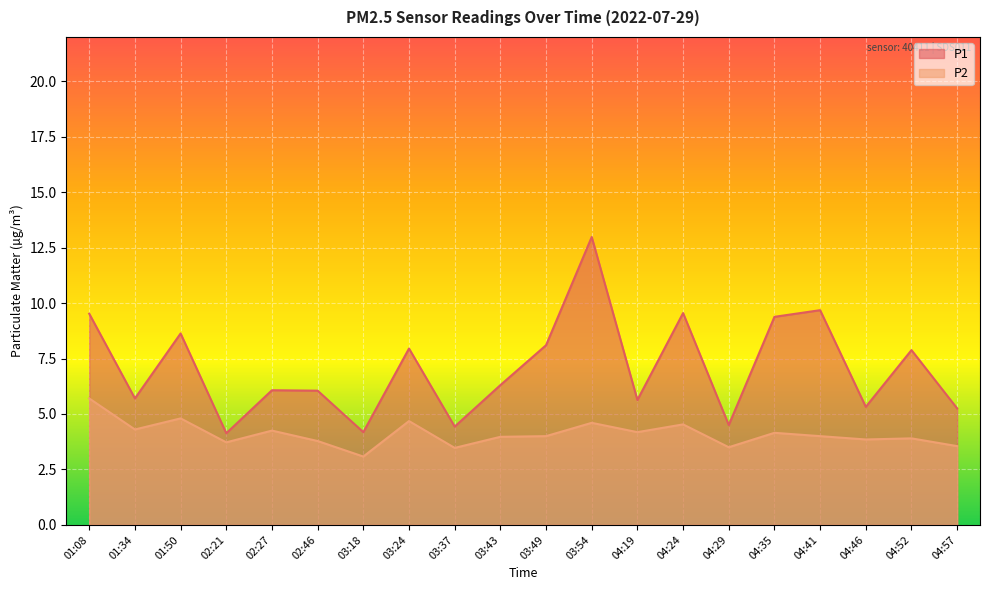

True or false: P2 has a value of 5.9 at 04:57.

False